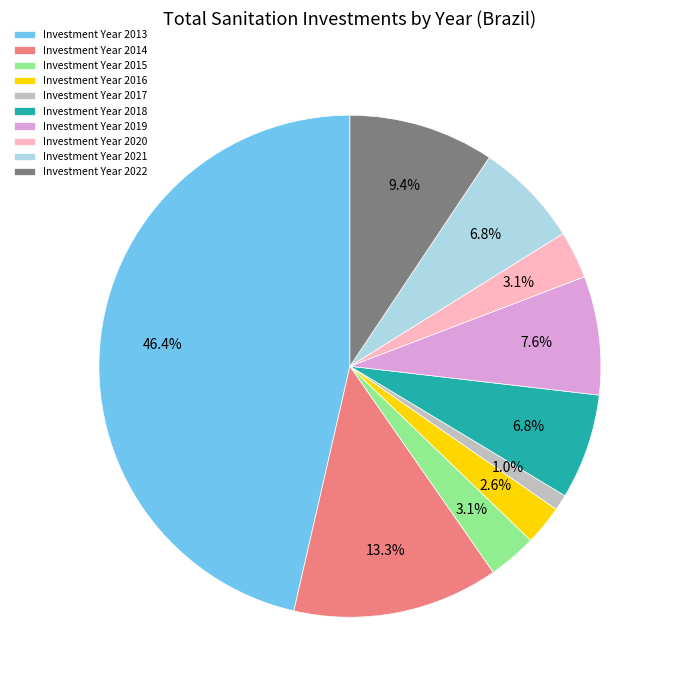

Which slice is the smallest?

Investment Year 2017